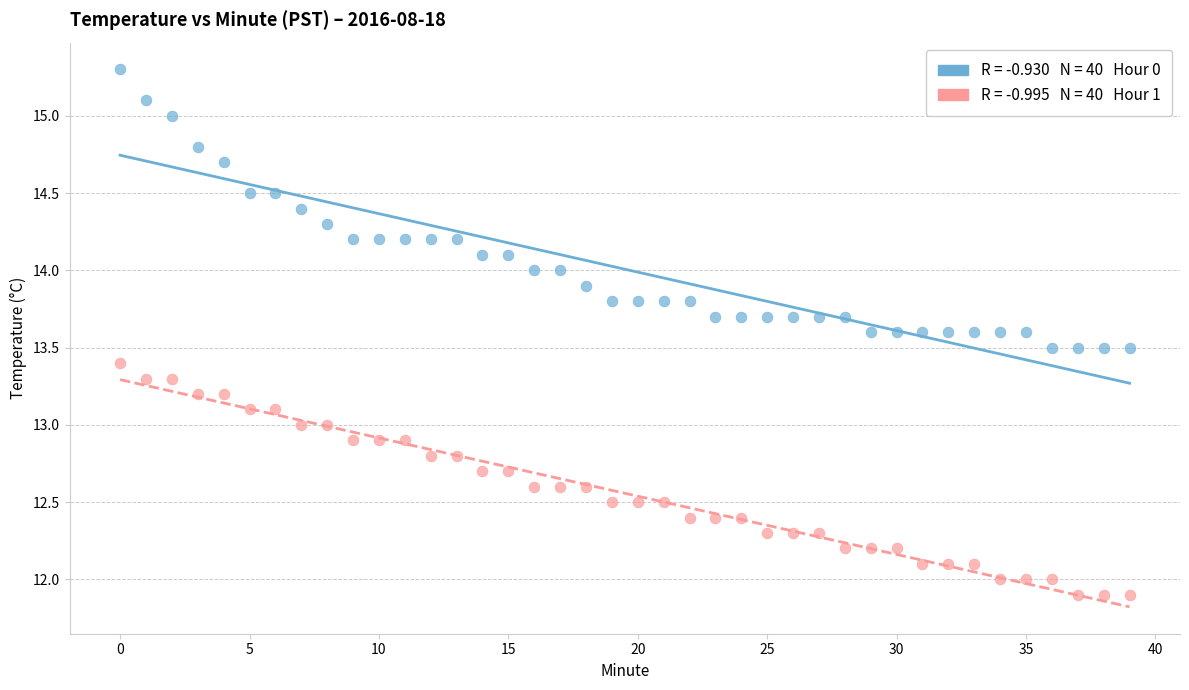

Across all data points, what is the range of Y values (max minus min)?

3.4